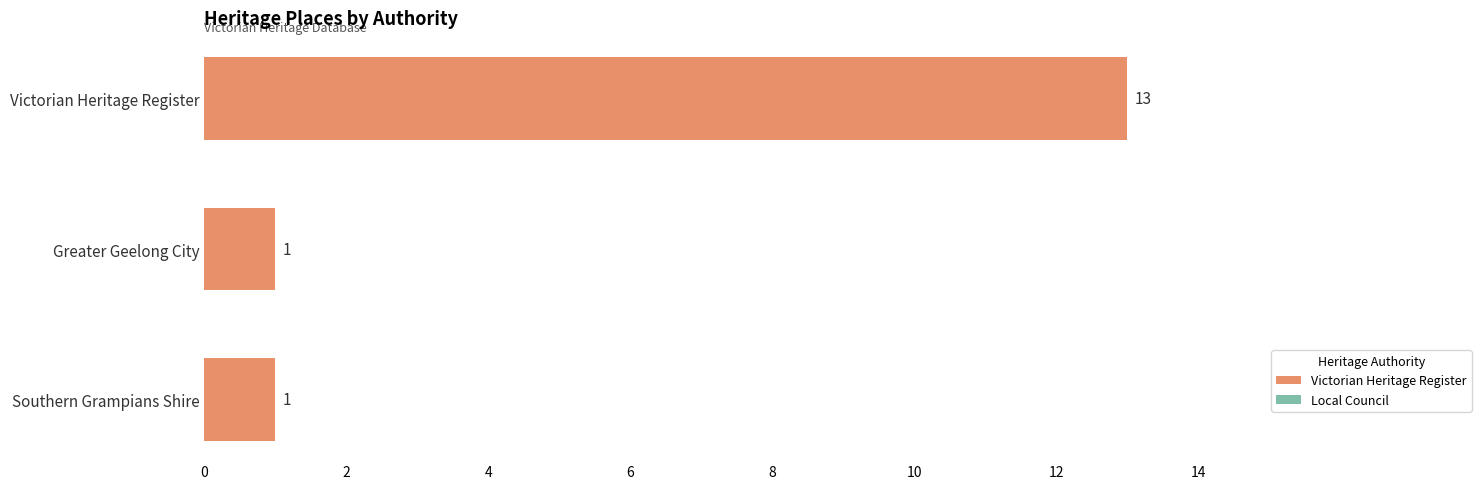

Are the bars grouped side by side (vs. stacked)?

No